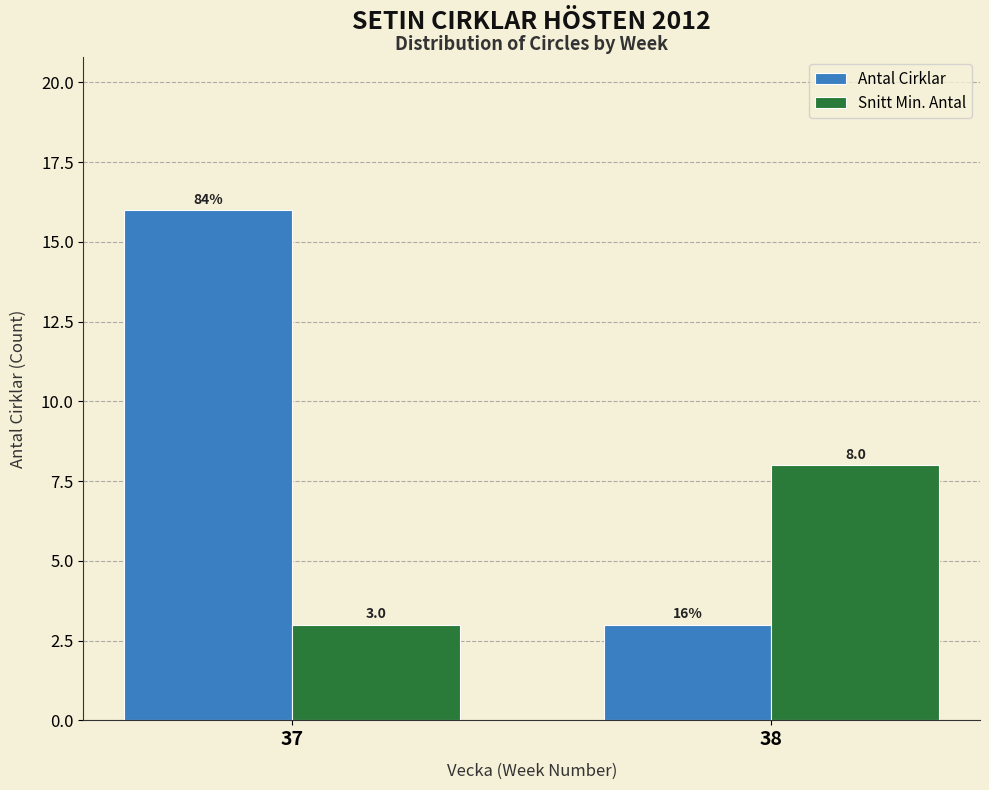

Reading left to right, what are all the values shown in this chart?

Antal Cirklar: 16	3
Snitt Min. Antal: 3	8